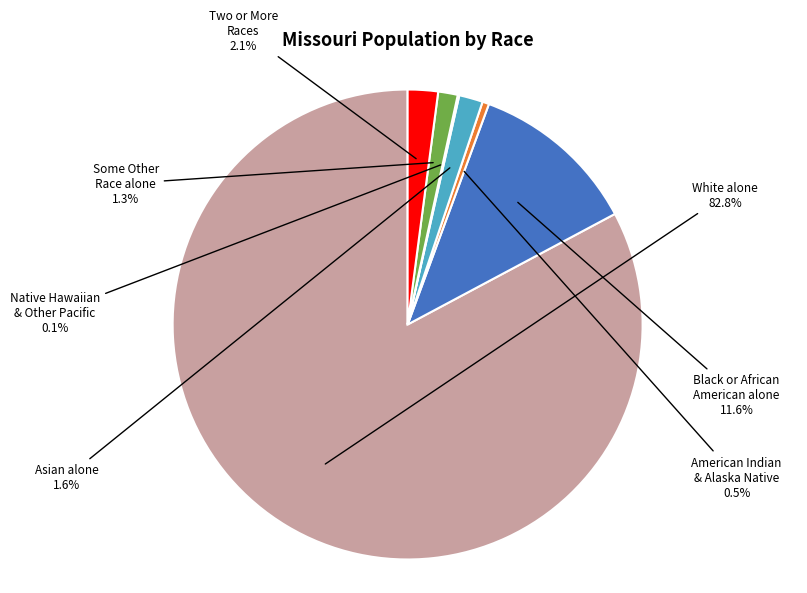

What is the largest slice in the pie chart?

White alone